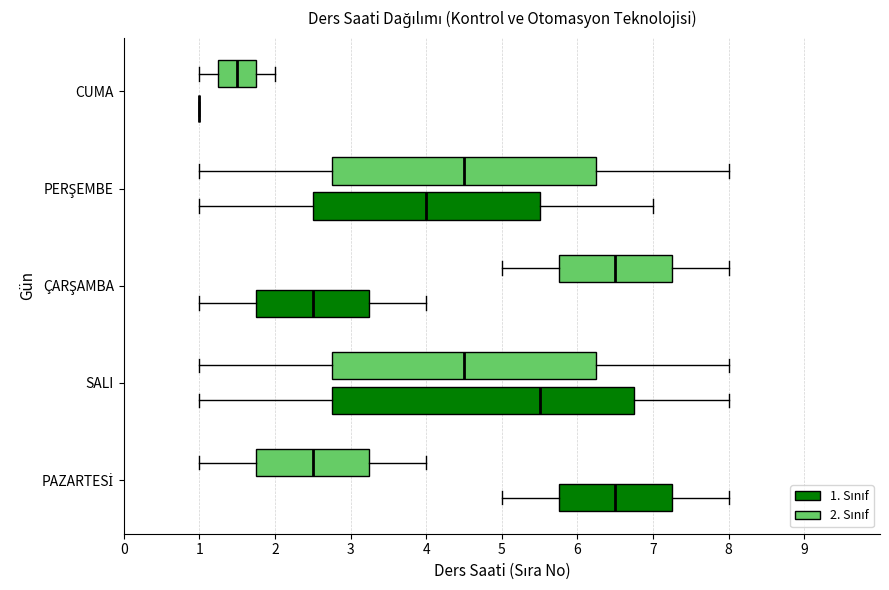

Where is the right edge of the box for PERŞEMBE (1. Sınıf) on the x-axis? The values are not printed on the chart, so give them approximately, as read against the axis.

5.5